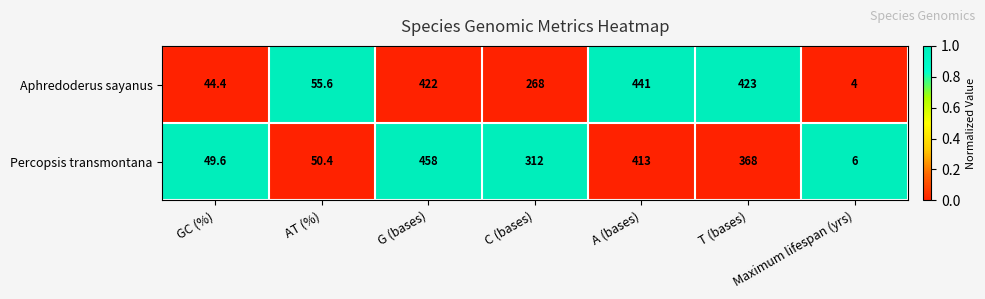

What is the difference between the second highest and minimum values in the Aphredoderus sayanus series?

419.0